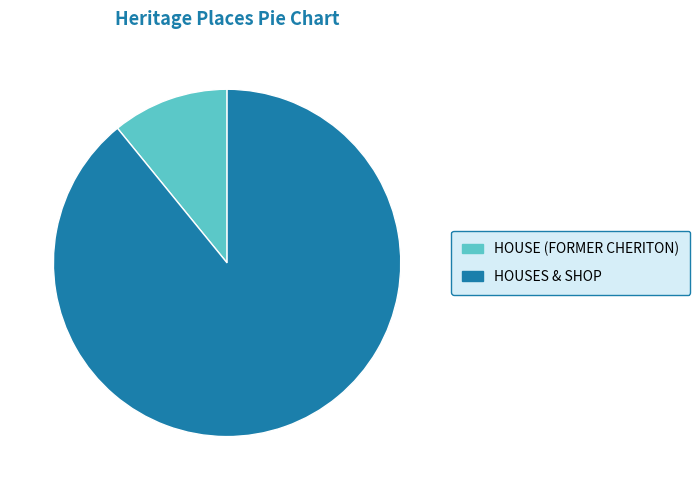

Which slice is the largest?

HOUSES & SHOP